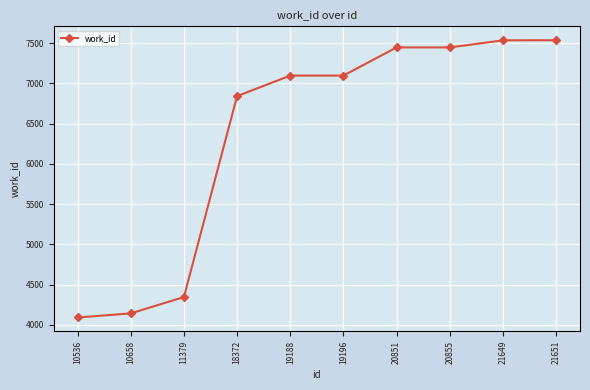

What is the value of the 8th point from the left?

7447